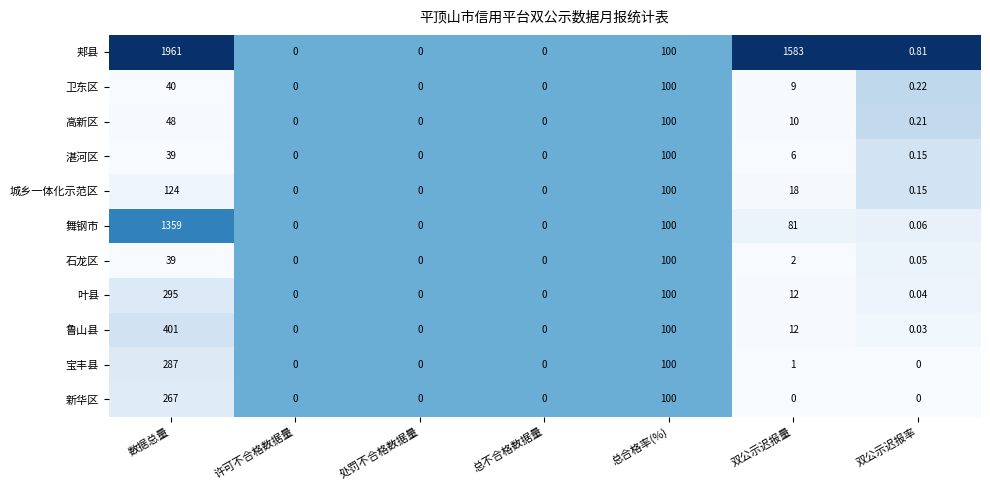

Where is 叶县 nearest to the value 147?

总合格率(%)